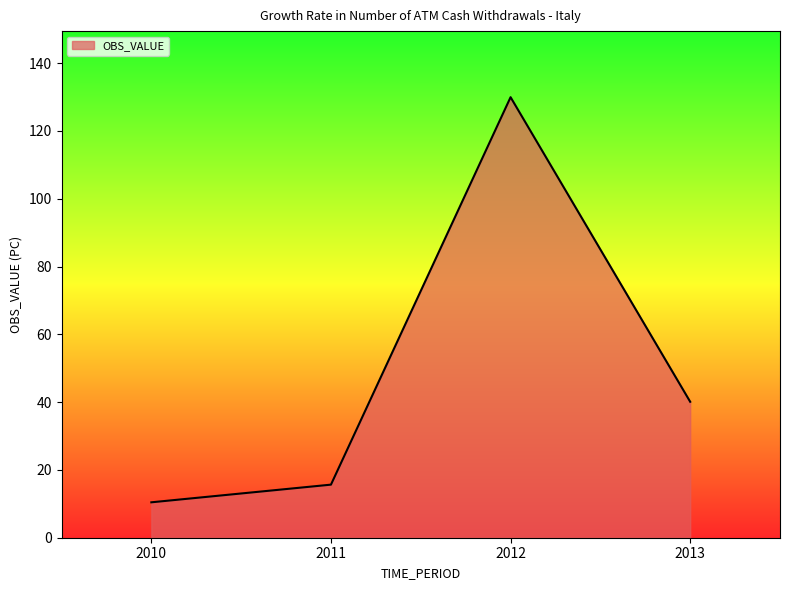

Count the number of values greater than 40.

2